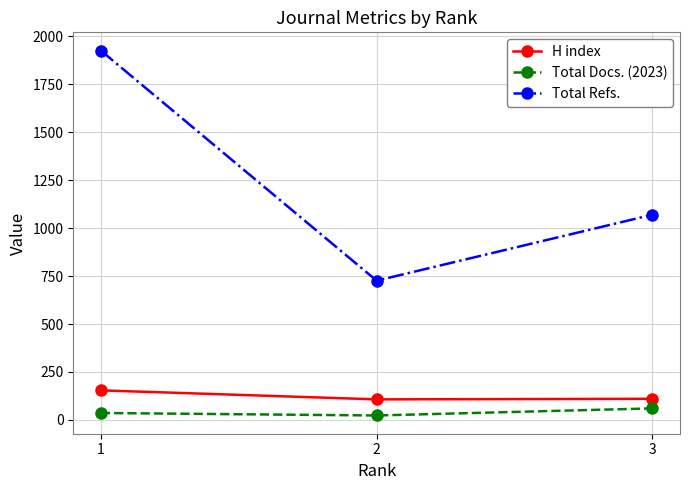

How many Total Docs. (2023) values are between 23 and 60?

3